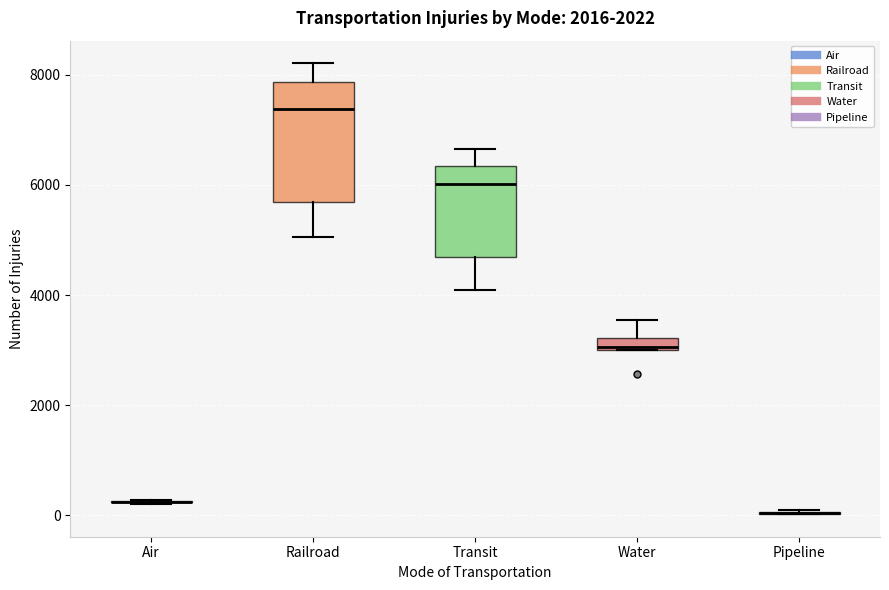

Which box is the tallest, from its lower edge to its upper edge?

Railroad